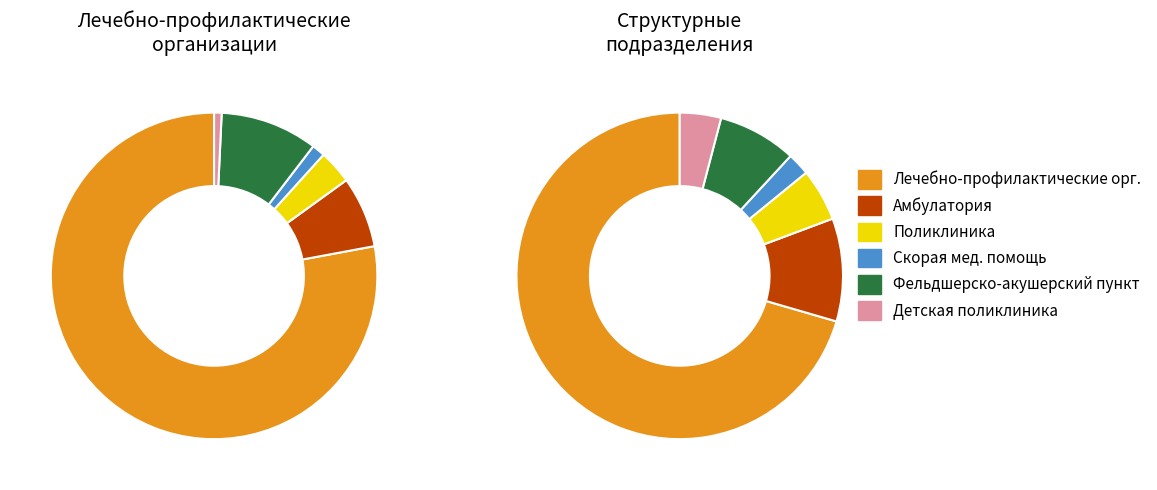

Does Лечебно-профилактические медицинские организации account for over 50% of the chart?

Yes